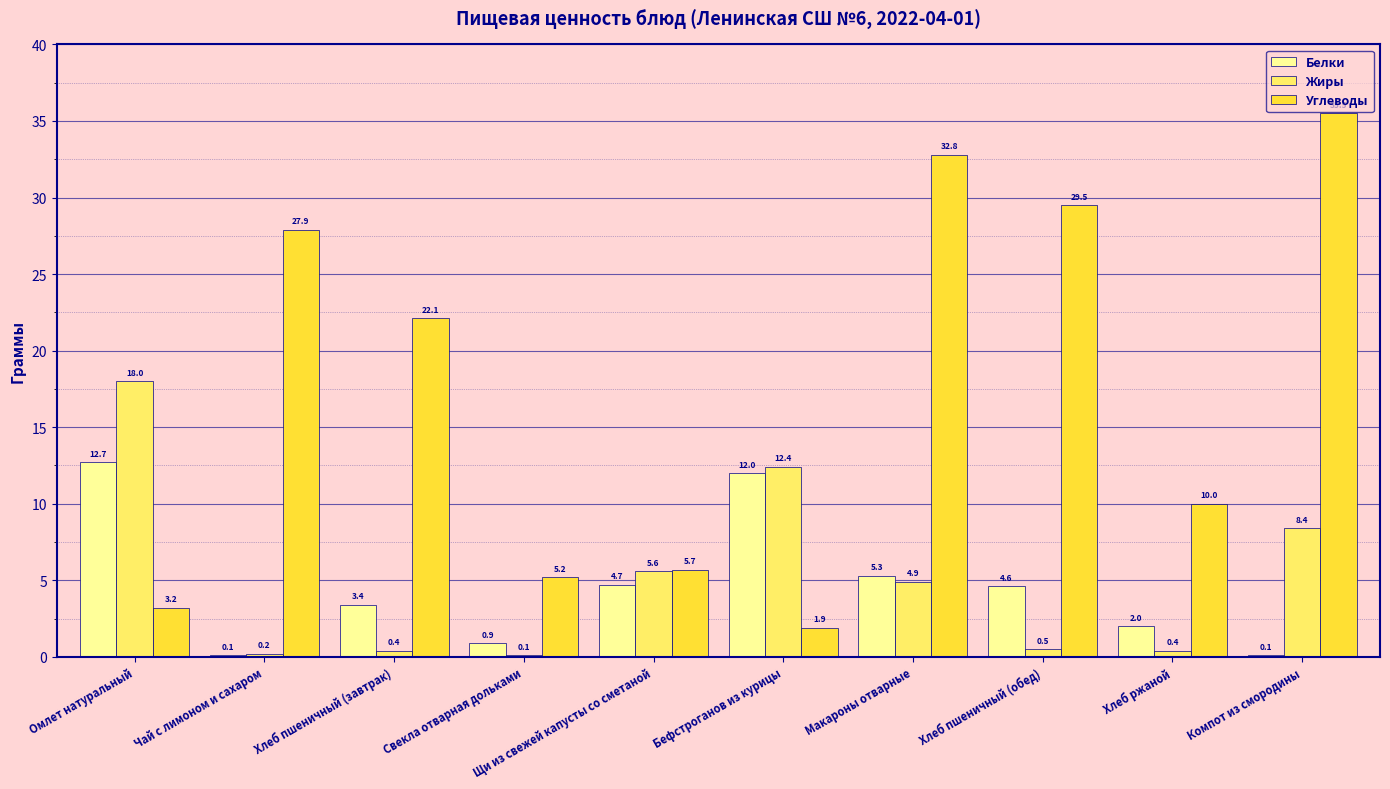

Between Омлет натуральный and Хлеб ржаной, which series saw the biggest shift?

Жиры